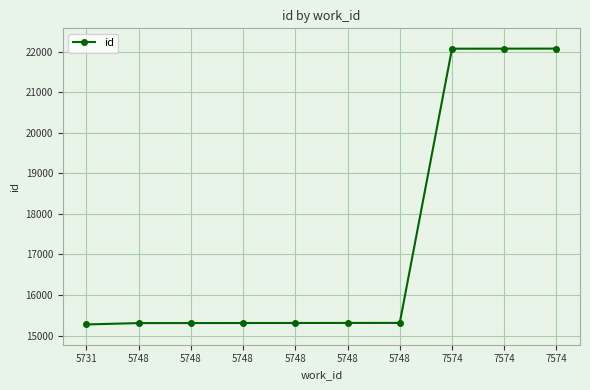

What is the difference between the second highest and minimum values?

6799